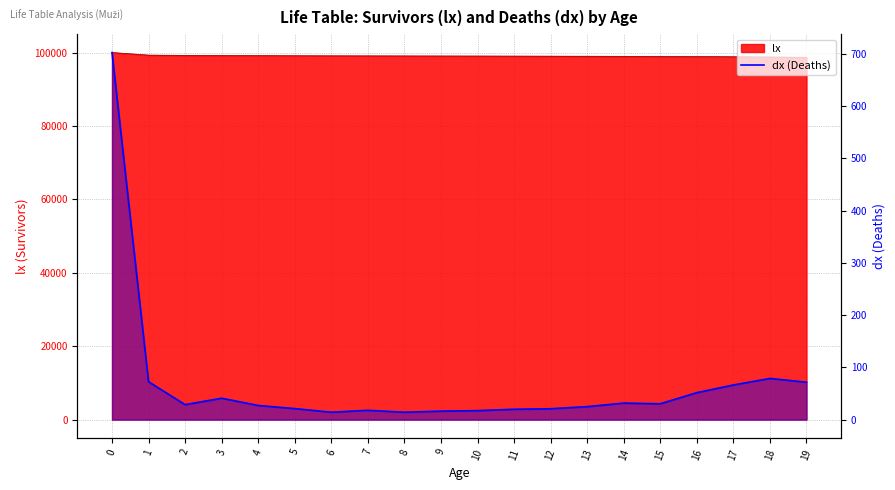

At which category does the data reach its first local valley?

2